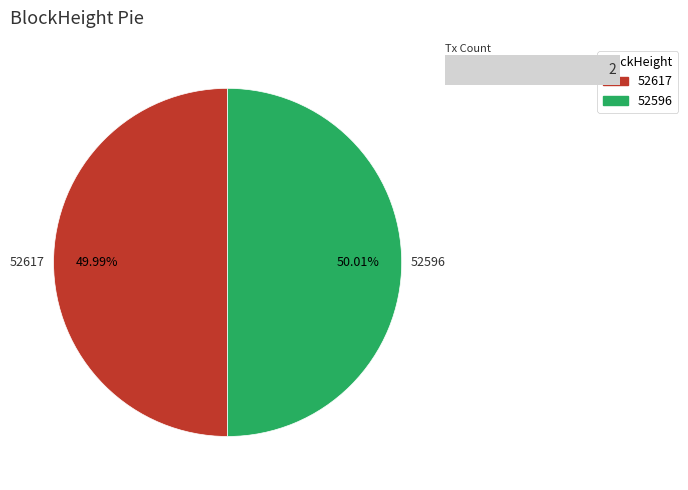

Which category has the smallest portion of the pie?

52617